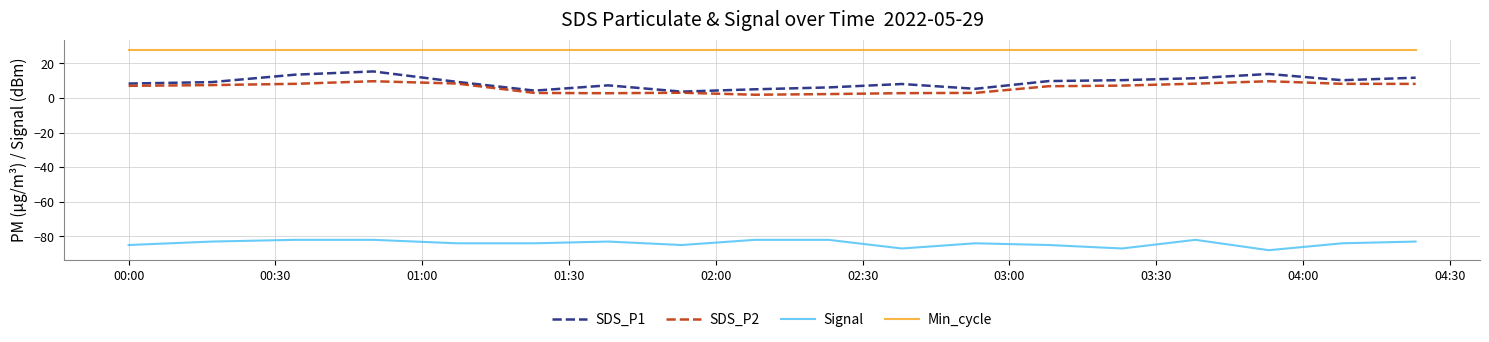

What is the lowest value of the Signal series?

-88.0